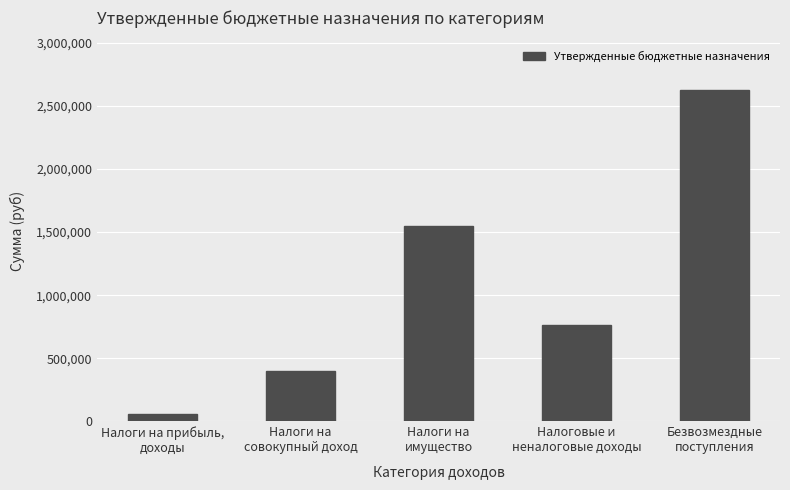

What is the maximum value shown in the chart?

2626033.9